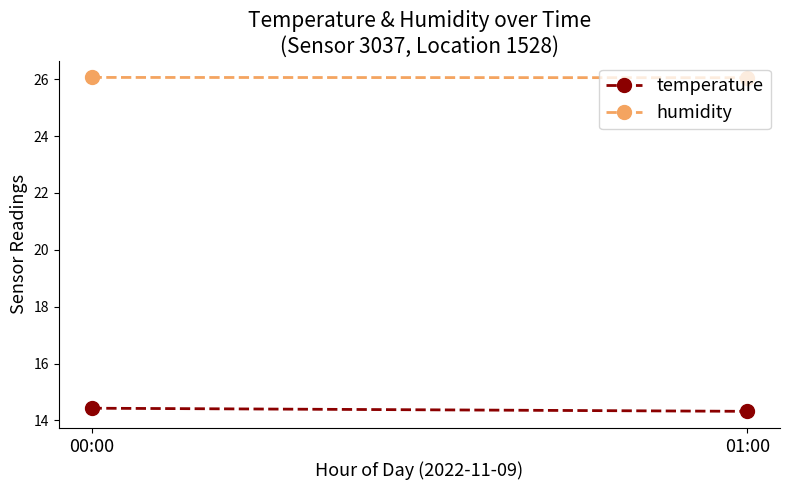

Which has a higher value, 00:00 or 01:00?

00:00